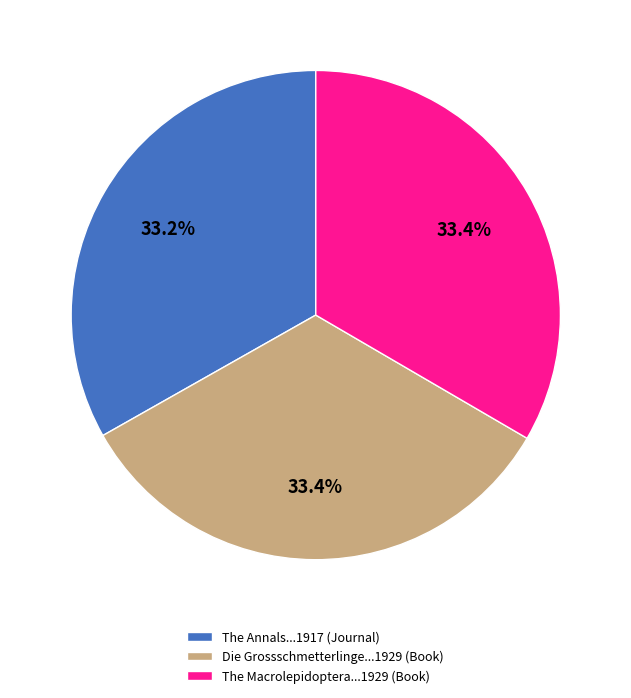

Combined, do Die Grossschmetterlinge...1929 (Book) and The Annals...1917 (Journal) account for over 50%?

Yes